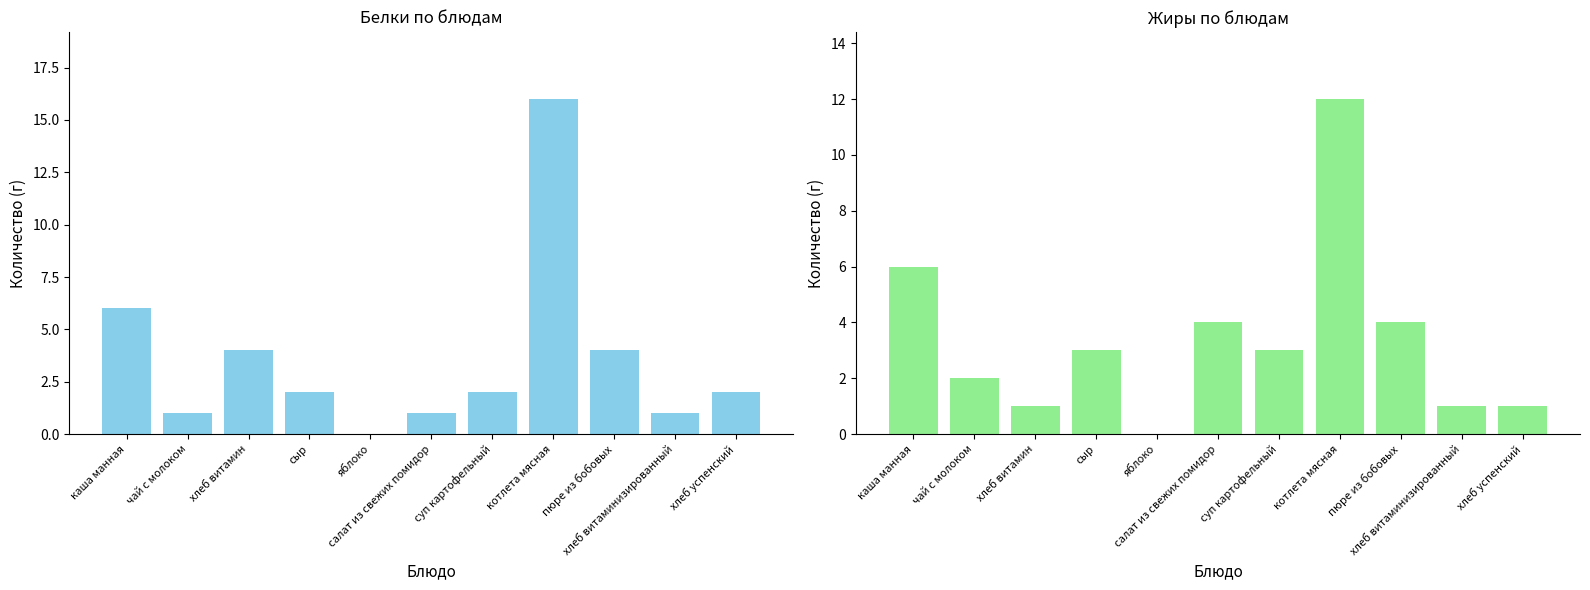

The value of Белки at хлеб успенский is 3. True or false?

False